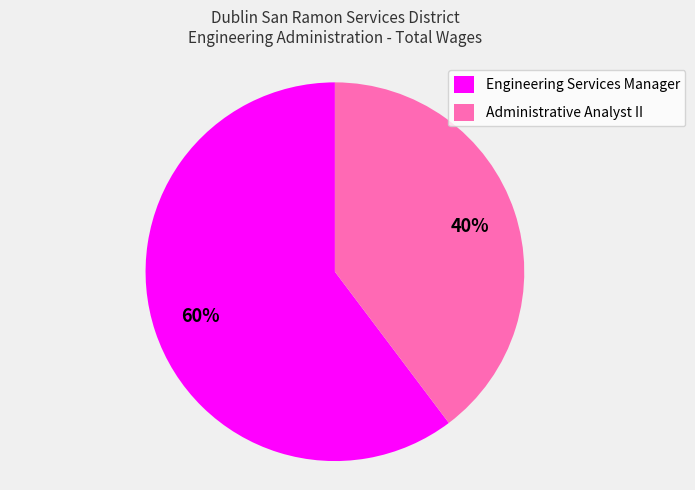

How many slices are in this pie chart?

2